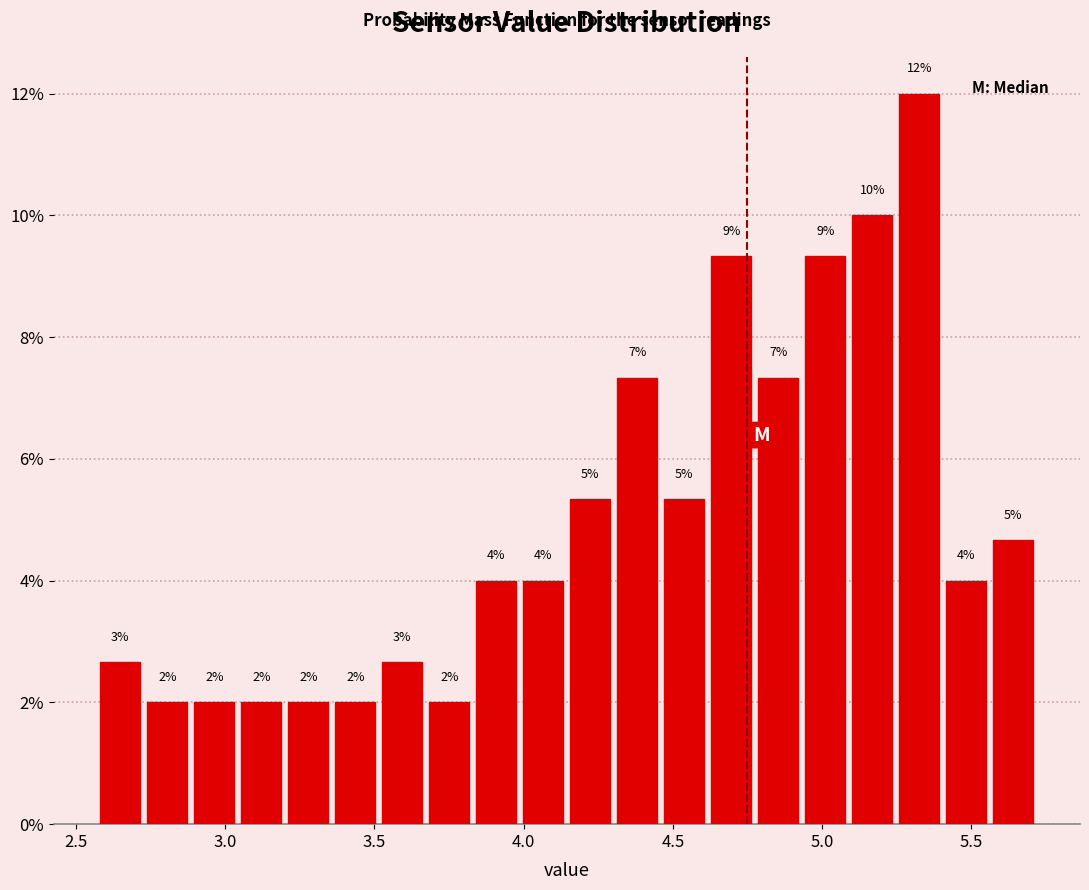

Around what value on the x-axis is the tallest bar? Give the approximate position of its centre, as read against the axis.

5.35